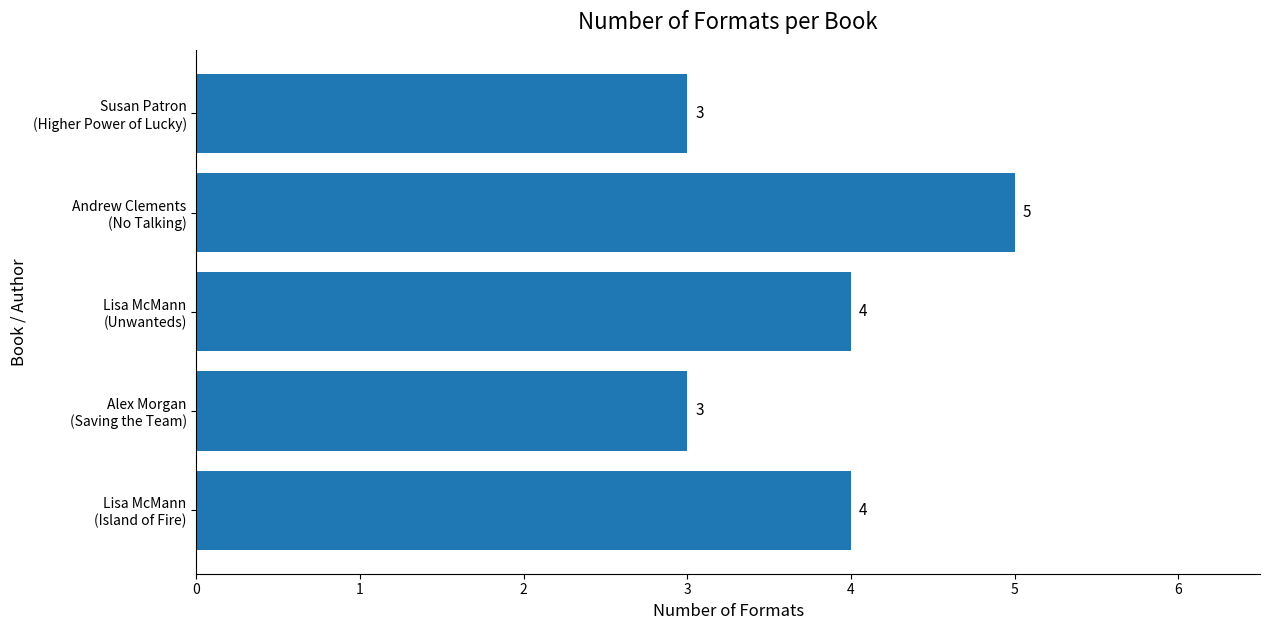

What is the smallest value displayed?

3